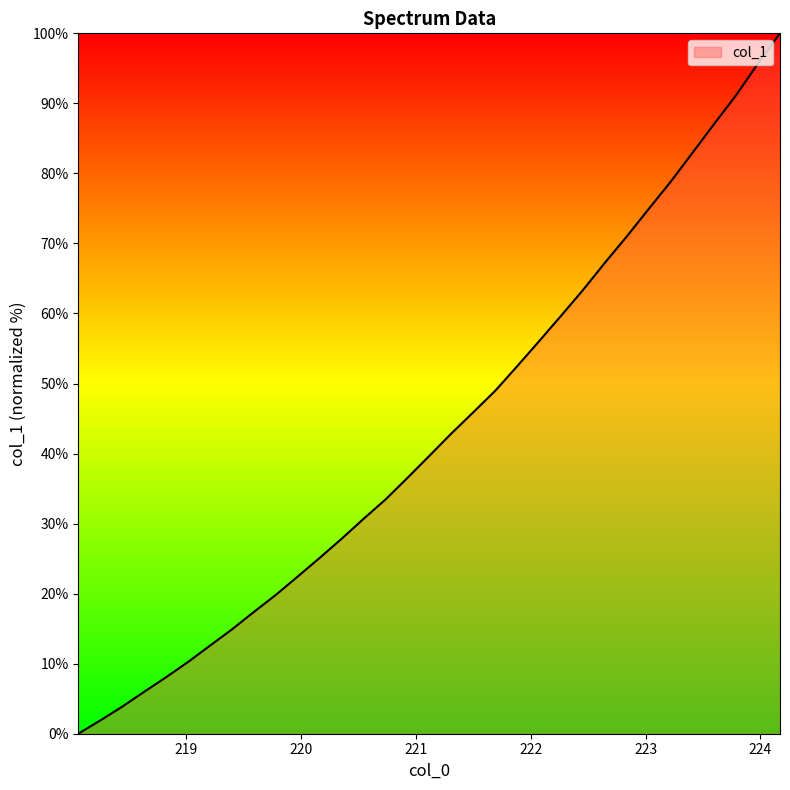

What is the greatest value displayed?

100.0